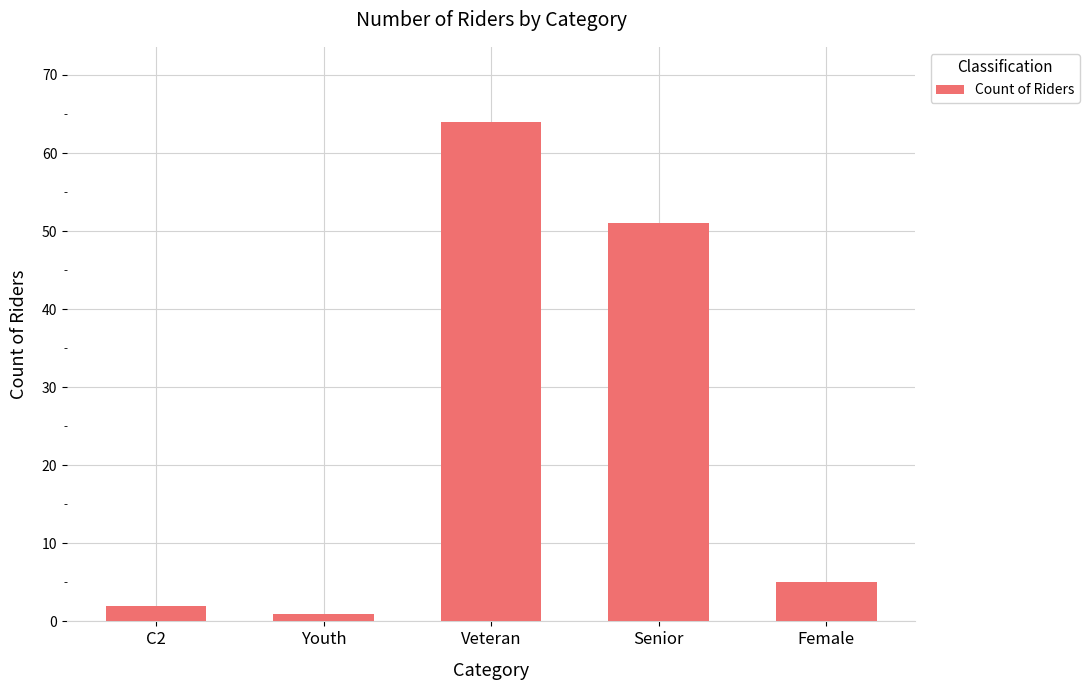

Reading left to right, what are all the values shown in this chart?

2	1	64	51	5